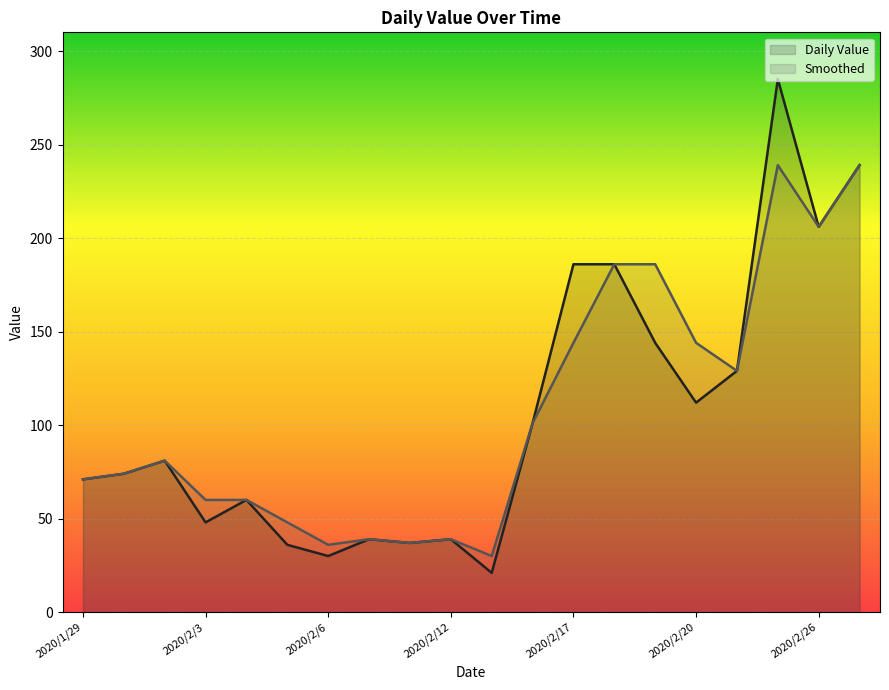

At which category is the sum across all series the highest?

2020/2/25